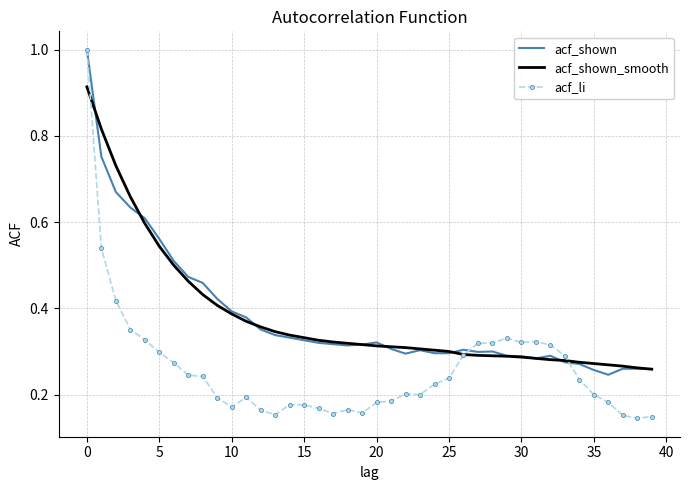

How many acf_shown values are between 0 and 1?

40